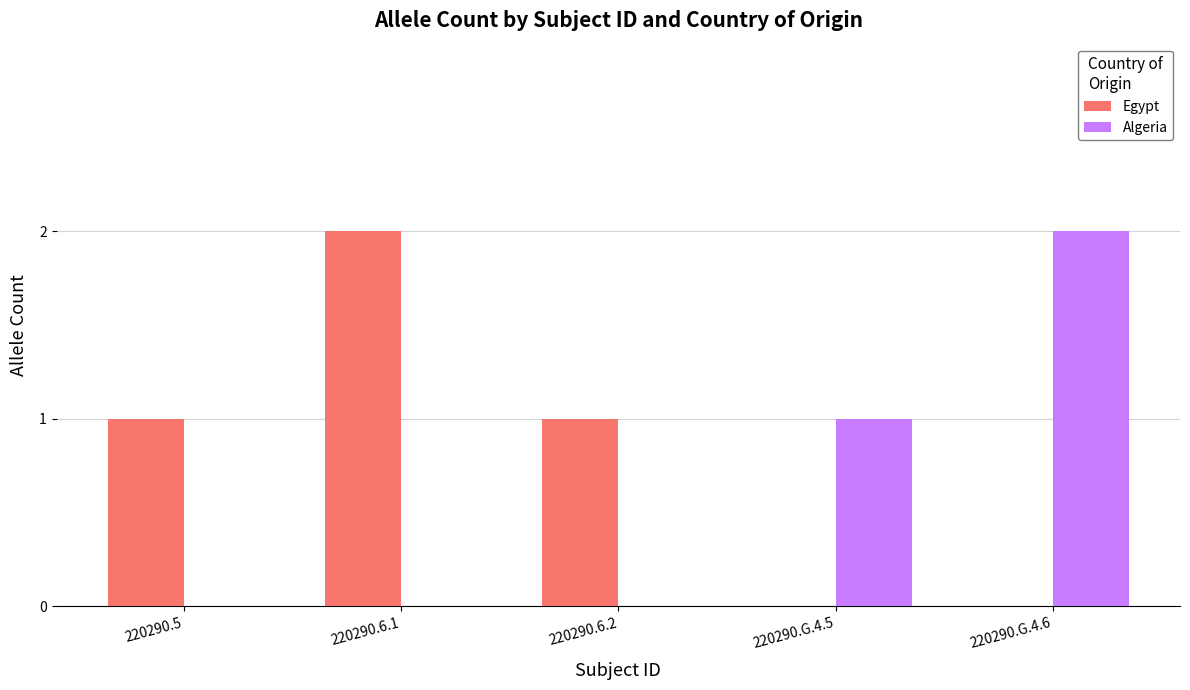

What is the sum of all Egypt values?

4